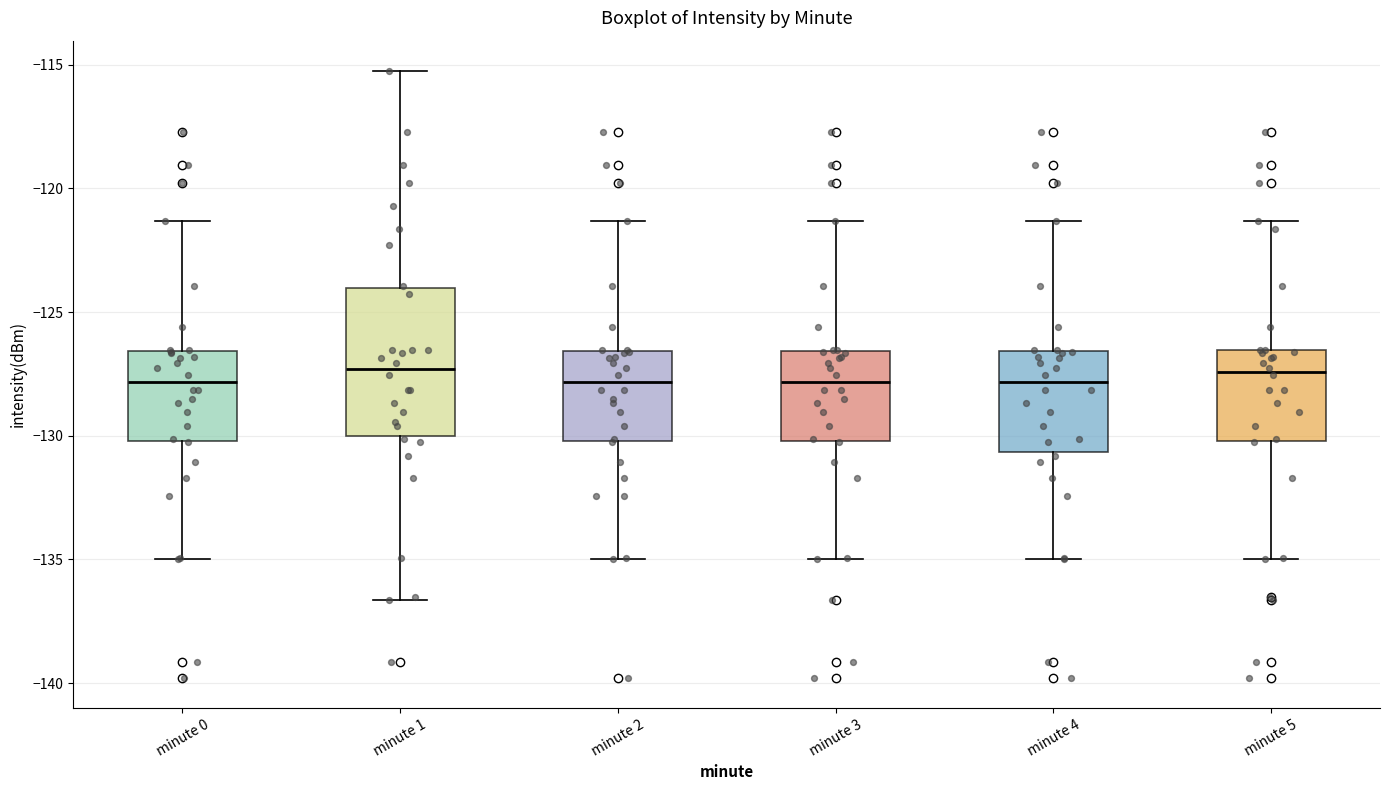

Reading left to right, read every box against the y-axis: the position of its median line, the range the box covers, and the ends of its whiskers. The values are not printed on the chart, so give them approximately, as read against the axis.

minute 0: median -128.0, box -130.0 to -126.5, whiskers -135.0 to -121.5
minute 1: median -127.5, box -130.0 to -124.0, whiskers -136.5 to -115.5
minute 2: median -128.0, box -130.0 to -126.5, whiskers -135.0 to -121.5
minute 3: median -128.0, box -130.0 to -126.5, whiskers -135.0 to -121.5
minute 4: median -128.0, box -130.5 to -126.5, whiskers -135.0 to -121.5
minute 5: median -127.5, box -130.0 to -126.5, whiskers -135.0 to -121.5